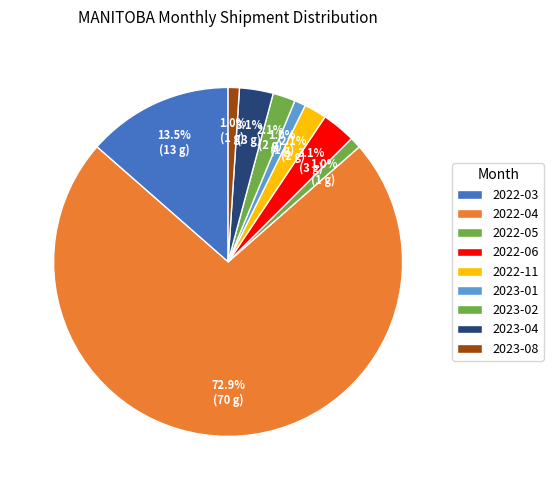

What is the largest slice in the pie chart?

2022-04